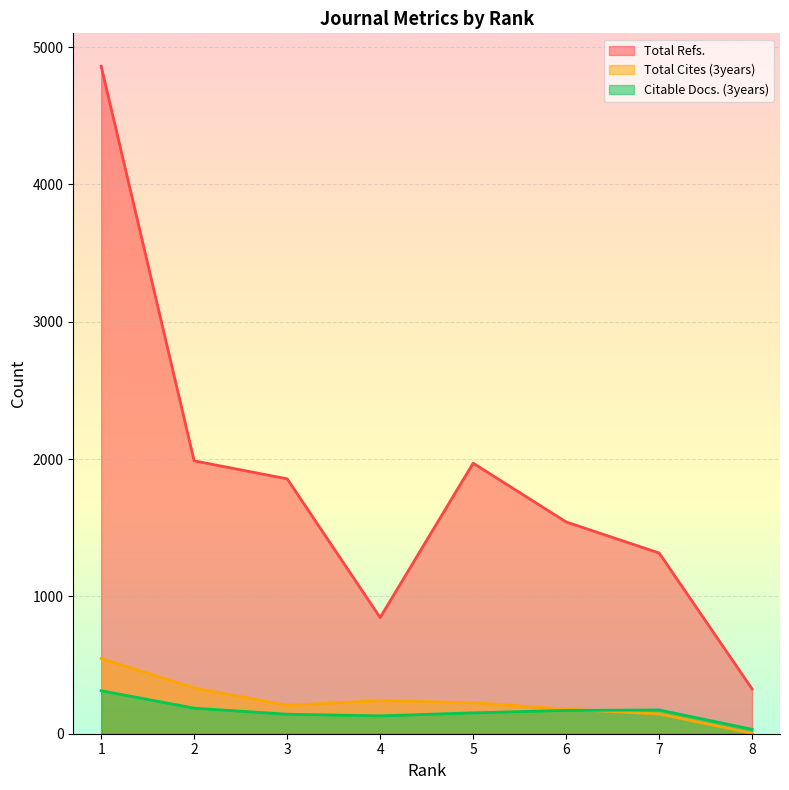

Rank the series by their maximum value, from lowest to highest.

Citable Docs. (3years), Total Cites (3years), Total Refs.